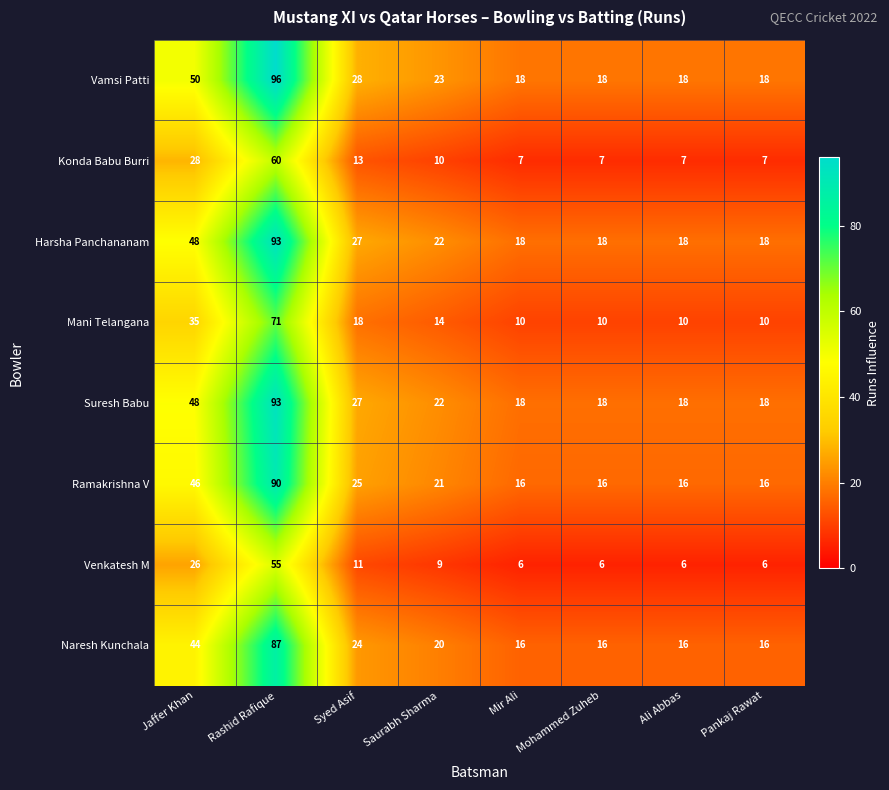

What is the difference between the Ramakrishna V values at Mohammed Zuheb and Syed Asif?

9